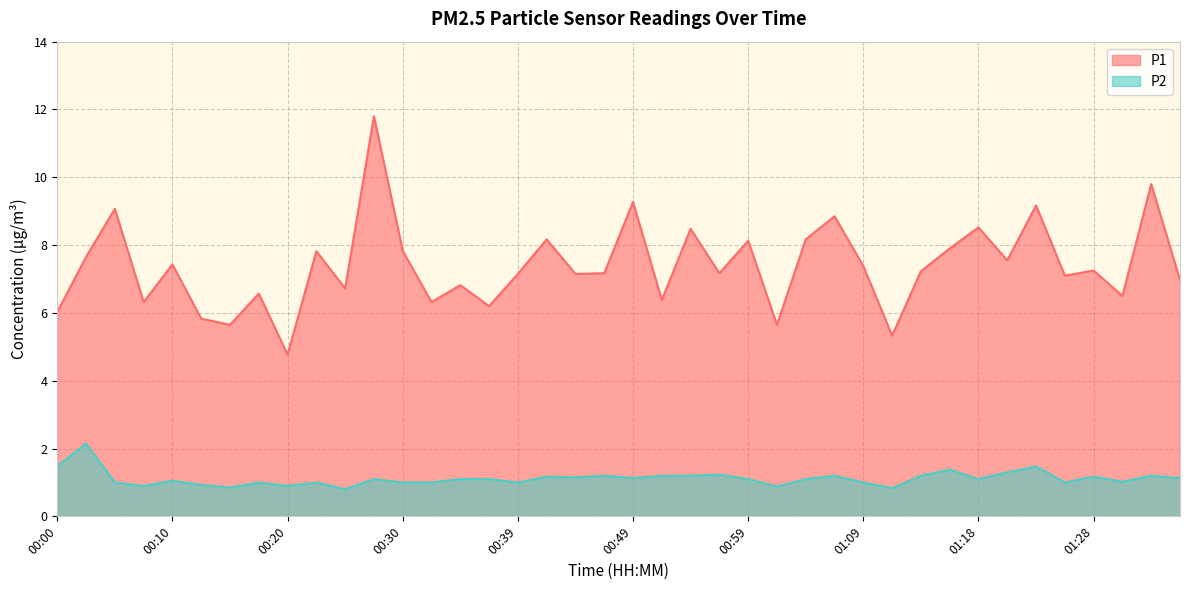

How many lines are shown in the chart?

2